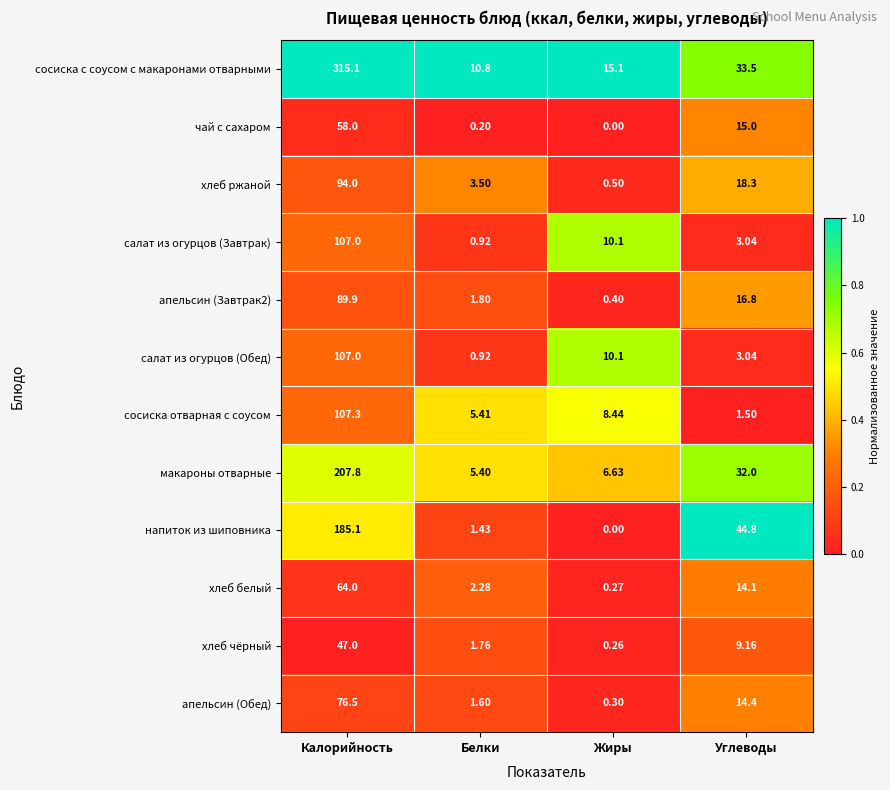

At which category is the sum across all series the highest?

Калорийность